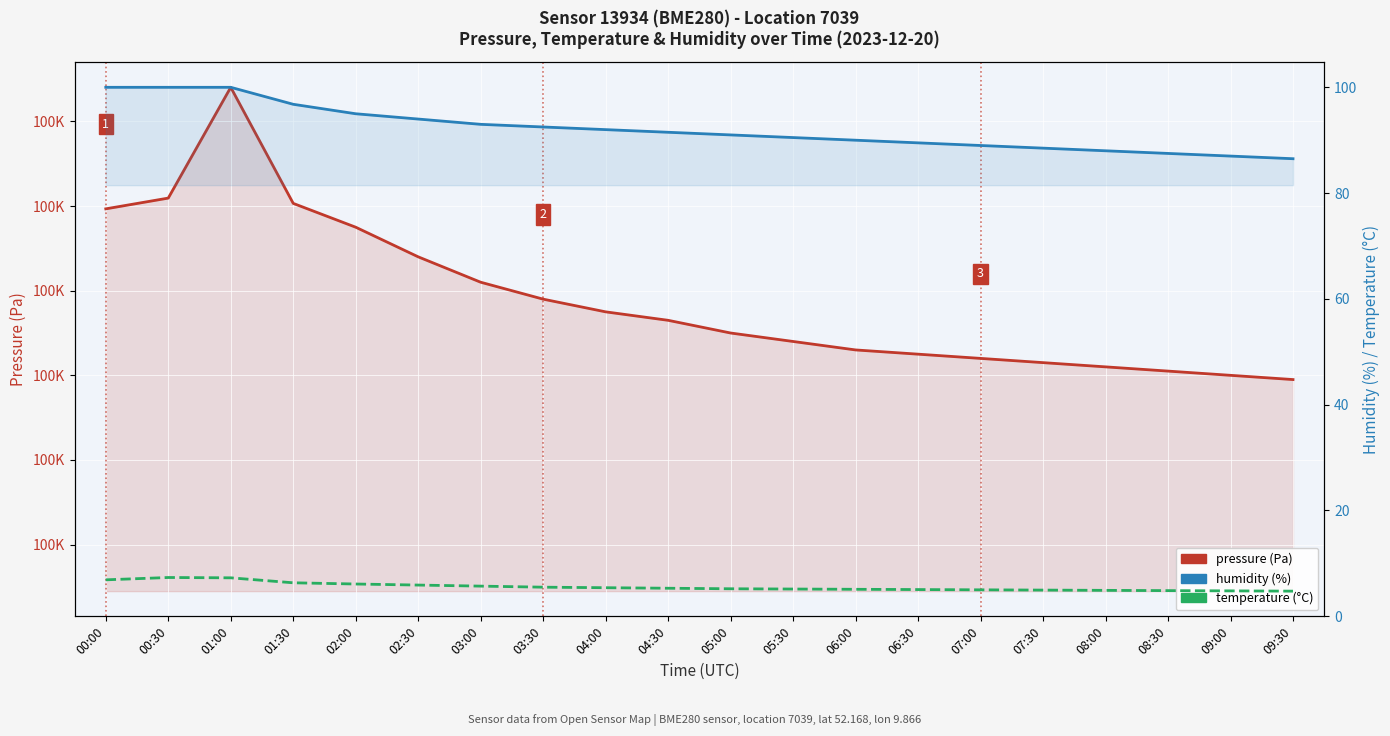

Reading left to right, what are all the values shown in this chart?

pressure (Pa): 100159.3	100161.9	100188.1	100160.6	100155.0	100148.0	100142.0	100138.0	100135.0	100133.0	100130.0	100128.0	100126.0	100125.0	100124.0	100123.0	100122.0	100121.0	100120.0	100119.0
humidity (%): 100.0	100.0	100.0	96.8	95.0	94.0	93.0	92.5	92.0	91.5	91.0	90.5	90.0	89.5	89.0	88.5	88.0	87.5	87.0	86.5
temperature (°C): 6.9	7.3	7.3	6.3	6.1	5.9	5.7	5.5	5.4	5.3	5.2	5.2	5.1	5.0	5.0	5.0	4.9	4.8	4.8	4.8